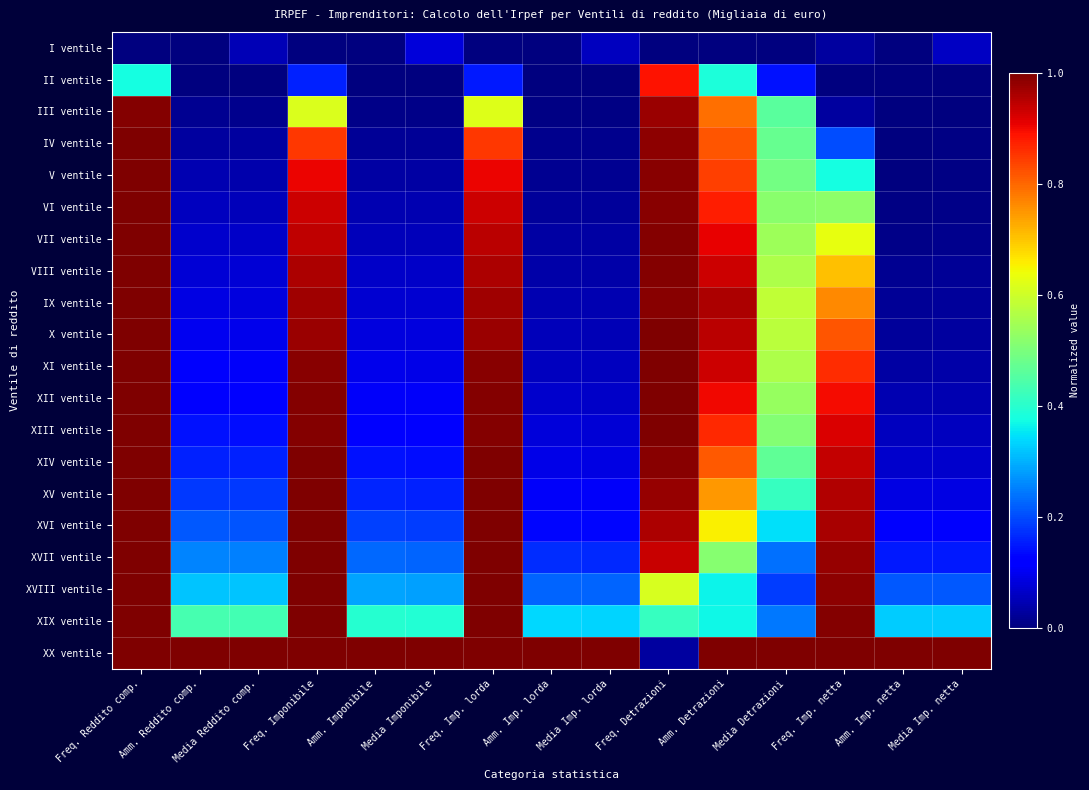

Reading right to left, what are all the values shown in this chart?

I ventile: Media Imp. netta=0.1	Amm. Imp. netta=0.0	Freq. Imp. netta=0.0	Media Detrazioni=0.0	Amm. Detrazioni=0.0	Freq. Detrazioni=0.0	Media Imp. lorda=0.1	Amm. Imp. lorda=0.0	Freq. Imp. lorda=0.0	Media Imponibile=0.1	Amm. Imponibile=0.0	Freq. Imponibile=0.0	Media Reddito comp.=0.0	Amm. Reddito comp.=0.0	Freq. Reddito comp.=0.0
II ventile: Media Imp. netta=0.0	Amm. Imp. netta=0.0	Freq. Imp. netta=0.0	Media Detrazioni=0.1	Amm. Detrazioni=0.4	Freq. Detrazioni=0.9	Media Imp. lorda=0.0	Amm. Imp. lorda=0.0	Freq. Imp. lorda=0.2	Media Imponibile=0.0	Amm. Imponibile=0.0	Freq. Imponibile=0.2	Media Reddito comp.=0.0	Amm. Reddito comp.=0.0	Freq. Reddito comp.=0.4
III ventile: Media Imp. netta=0.0	Amm. Imp. netta=0.0	Freq. Imp. netta=0.0	Media Detrazioni=0.5	Amm. Detrazioni=0.8	Freq. Detrazioni=1.0	Media Imp. lorda=0.0	Amm. Imp. lorda=0.0	Freq. Imp. lorda=0.6	Media Imponibile=0.0	Amm. Imponibile=0.0	Freq. Imponibile=0.6	Media Reddito comp.=0.0	Amm. Reddito comp.=0.0	Freq. Reddito comp.=1.0
IV ventile: Media Imp. netta=0.0	Amm. Imp. netta=0.0	Freq. Imp. netta=0.2	Media Detrazioni=0.5	Amm. Detrazioni=0.8	Freq. Detrazioni=1.0	Media Imp. lorda=0.0	Amm. Imp. lorda=0.0	Freq. Imp. lorda=0.9	Media Imponibile=0.0	Amm. Imponibile=0.0	Freq. Imponibile=0.9	Media Reddito comp.=0.0	Amm. Reddito comp.=0.0	Freq. Reddito comp.=1.0
V ventile: Media Imp. netta=0.0	Amm. Imp. netta=0.0	Freq. Imp. netta=0.4	Media Detrazioni=0.5	Amm. Detrazioni=0.8	Freq. Detrazioni=1.0	Media Imp. lorda=0.0	Amm. Imp. lorda=0.0	Freq. Imp. lorda=0.9	Media Imponibile=0.0	Amm. Imponibile=0.0	Freq. Imponibile=0.9	Media Reddito comp.=0.0	Amm. Reddito comp.=0.0	Freq. Reddito comp.=1.0
VI ventile: Media Imp. netta=0.0	Amm. Imp. netta=0.0	Freq. Imp. netta=0.5	Media Detrazioni=0.5	Amm. Detrazioni=0.9	Freq. Detrazioni=1.0	Media Imp. lorda=0.0	Amm. Imp. lorda=0.0	Freq. Imp. lorda=0.9	Media Imponibile=0.0	Amm. Imponibile=0.0	Freq. Imponibile=0.9	Media Reddito comp.=0.1	Amm. Reddito comp.=0.1	Freq. Reddito comp.=1.0
VII ventile: Media Imp. netta=0.0	Amm. Imp. netta=0.0	Freq. Imp. netta=0.6	Media Detrazioni=0.5	Amm. Detrazioni=0.9	Freq. Detrazioni=1.0	Media Imp. lorda=0.0	Amm. Imp. lorda=0.0	Freq. Imp. lorda=0.9	Media Imponibile=0.1	Amm. Imponibile=0.1	Freq. Imponibile=0.9	Media Reddito comp.=0.1	Amm. Reddito comp.=0.1	Freq. Reddito comp.=1.0
VIII ventile: Media Imp. netta=0.0	Amm. Imp. netta=0.0	Freq. Imp. netta=0.7	Media Detrazioni=0.6	Amm. Detrazioni=0.9	Freq. Detrazioni=1.0	Media Imp. lorda=0.0	Amm. Imp. lorda=0.0	Freq. Imp. lorda=1.0	Media Imponibile=0.1	Amm. Imponibile=0.1	Freq. Imponibile=1.0	Media Reddito comp.=0.1	Amm. Reddito comp.=0.1	Freq. Reddito comp.=1.0
IX ventile: Media Imp. netta=0.0	Amm. Imp. netta=0.0	Freq. Imp. netta=0.8	Media Detrazioni=0.6	Amm. Detrazioni=1.0	Freq. Detrazioni=1.0	Media Imp. lorda=0.0	Amm. Imp. lorda=0.0	Freq. Imp. lorda=1.0	Media Imponibile=0.1	Amm. Imponibile=0.1	Freq. Imponibile=1.0	Media Reddito comp.=0.1	Amm. Reddito comp.=0.1	Freq. Reddito comp.=1.0
X ventile: Media Imp. netta=0.0	Amm. Imp. netta=0.0	Freq. Imp. netta=0.8	Media Detrazioni=0.6	Amm. Detrazioni=0.9	Freq. Detrazioni=1.0	Media Imp. lorda=0.0	Amm. Imp. lorda=0.1	Freq. Imp. lorda=1.0	Media Imponibile=0.1	Amm. Imponibile=0.1	Freq. Imponibile=1.0	Media Reddito comp.=0.1	Amm. Reddito comp.=0.1	Freq. Reddito comp.=1.0
XI ventile: Media Imp. netta=0.0	Amm. Imp. netta=0.0	Freq. Imp. netta=0.9	Media Detrazioni=0.6	Amm. Detrazioni=0.9	Freq. Detrazioni=1.0	Media Imp. lorda=0.1	Amm. Imp. lorda=0.1	Freq. Imp. lorda=1.0	Media Imponibile=0.1	Amm. Imponibile=0.1	Freq. Imponibile=1.0	Media Reddito comp.=0.1	Amm. Reddito comp.=0.1	Freq. Reddito comp.=1.0
XII ventile: Media Imp. netta=0.0	Amm. Imp. netta=0.0	Freq. Imp. netta=0.9	Media Detrazioni=0.5	Amm. Detrazioni=0.9	Freq. Detrazioni=1.0	Media Imp. lorda=0.1	Amm. Imp. lorda=0.1	Freq. Imp. lorda=1.0	Media Imponibile=0.1	Amm. Imponibile=0.1	Freq. Imponibile=1.0	Media Reddito comp.=0.1	Amm. Reddito comp.=0.1	Freq. Reddito comp.=1.0
XIII ventile: Media Imp. netta=0.1	Amm. Imp. netta=0.1	Freq. Imp. netta=0.9	Media Detrazioni=0.5	Amm. Detrazioni=0.9	Freq. Detrazioni=1.0	Media Imp. lorda=0.1	Amm. Imp. lorda=0.1	Freq. Imp. lorda=1.0	Media Imponibile=0.1	Amm. Imponibile=0.1	Freq. Imponibile=1.0	Media Reddito comp.=0.1	Amm. Reddito comp.=0.1	Freq. Reddito comp.=1.0
XIV ventile: Media Imp. netta=0.1	Amm. Imp. netta=0.1	Freq. Imp. netta=0.9	Media Detrazioni=0.5	Amm. Detrazioni=0.8	Freq. Detrazioni=1.0	Media Imp. lorda=0.1	Amm. Imp. lorda=0.1	Freq. Imp. lorda=1.0	Media Imponibile=0.1	Amm. Imponibile=0.1	Freq. Imponibile=1.0	Media Reddito comp.=0.2	Amm. Reddito comp.=0.2	Freq. Reddito comp.=1.0
XV ventile: Media Imp. netta=0.1	Amm. Imp. netta=0.1	Freq. Imp. netta=1.0	Media Detrazioni=0.4	Amm. Detrazioni=0.7	Freq. Detrazioni=1.0	Media Imp. lorda=0.1	Amm. Imp. lorda=0.1	Freq. Imp. lorda=1.0	Media Imponibile=0.2	Amm. Imponibile=0.2	Freq. Imponibile=1.0	Media Reddito comp.=0.2	Amm. Reddito comp.=0.2	Freq. Reddito comp.=1.0
XVI ventile: Media Imp. netta=0.1	Amm. Imp. netta=0.1	Freq. Imp. netta=1.0	Media Detrazioni=0.3	Amm. Detrazioni=0.7	Freq. Detrazioni=1.0	Media Imp. lorda=0.1	Amm. Imp. lorda=0.1	Freq. Imp. lorda=1.0	Media Imponibile=0.2	Amm. Imponibile=0.2	Freq. Imponibile=1.0	Media Reddito comp.=0.2	Amm. Reddito comp.=0.2	Freq. Reddito comp.=1.0
XVII ventile: Media Imp. netta=0.2	Amm. Imp. netta=0.2	Freq. Imp. netta=1.0	Media Detrazioni=0.2	Amm. Detrazioni=0.5	Freq. Detrazioni=0.9	Media Imp. lorda=0.2	Amm. Imp. lorda=0.2	Freq. Imp. lorda=1.0	Media Imponibile=0.2	Amm. Imponibile=0.2	Freq. Imponibile=1.0	Media Reddito comp.=0.3	Amm. Reddito comp.=0.3	Freq. Reddito comp.=1.0
XVIII ventile: Media Imp. netta=0.2	Amm. Imp. netta=0.2	Freq. Imp. netta=1.0	Media Detrazioni=0.2	Amm. Detrazioni=0.4	Freq. Detrazioni=0.6	Media Imp. lorda=0.2	Amm. Imp. lorda=0.2	Freq. Imp. lorda=1.0	Media Imponibile=0.3	Amm. Imponibile=0.3	Freq. Imponibile=1.0	Media Reddito comp.=0.3	Amm. Reddito comp.=0.3	Freq. Reddito comp.=1.0
XIX ventile: Media Imp. netta=0.3	Amm. Imp. netta=0.3	Freq. Imp. netta=1.0	Media Detrazioni=0.2	Amm. Detrazioni=0.4	Freq. Detrazioni=0.4	Media Imp. lorda=0.3	Amm. Imp. lorda=0.3	Freq. Imp. lorda=1.0	Media Imponibile=0.4	Amm. Imponibile=0.4	Freq. Imponibile=1.0	Media Reddito comp.=0.4	Amm. Reddito comp.=0.4	Freq. Reddito comp.=1.0
XX ventile: Media Imp. netta=1.0	Amm. Imp. netta=1.0	Freq. Imp. netta=1.0	Media Detrazioni=1.0	Amm. Detrazioni=1.0	Freq. Detrazioni=0.0	Media Imp. lorda=1.0	Amm. Imp. lorda=1.0	Freq. Imp. lorda=1.0	Media Imponibile=1.0	Amm. Imponibile=1.0	Freq. Imponibile=1.0	Media Reddito comp.=1.0	Amm. Reddito comp.=1.0	Freq. Reddito comp.=1.0